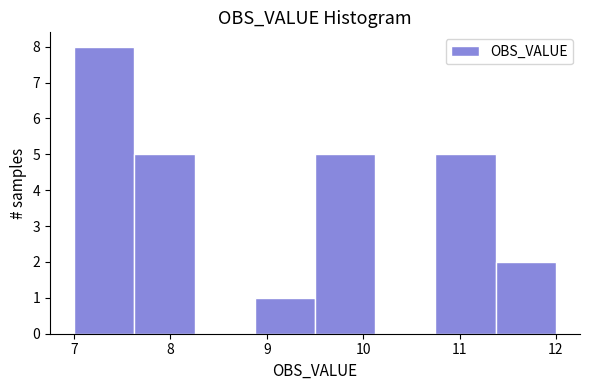

Reading left to right, list every bar in this chart as the range it spans on the x-axis followed by its height. Neither the bar edges nor the heights are printed on the chart, so give them approximately, as read against the axes.

7.0 to 7.6: 8
7.6 to 8.3: 5
8.3 to 8.9: 0
8.9 to 9.5: 1
9.5 to 10.1: 5
10.1 to 10.8: 0
10.8 to 11.4: 5
11.4 to 12.0: 2